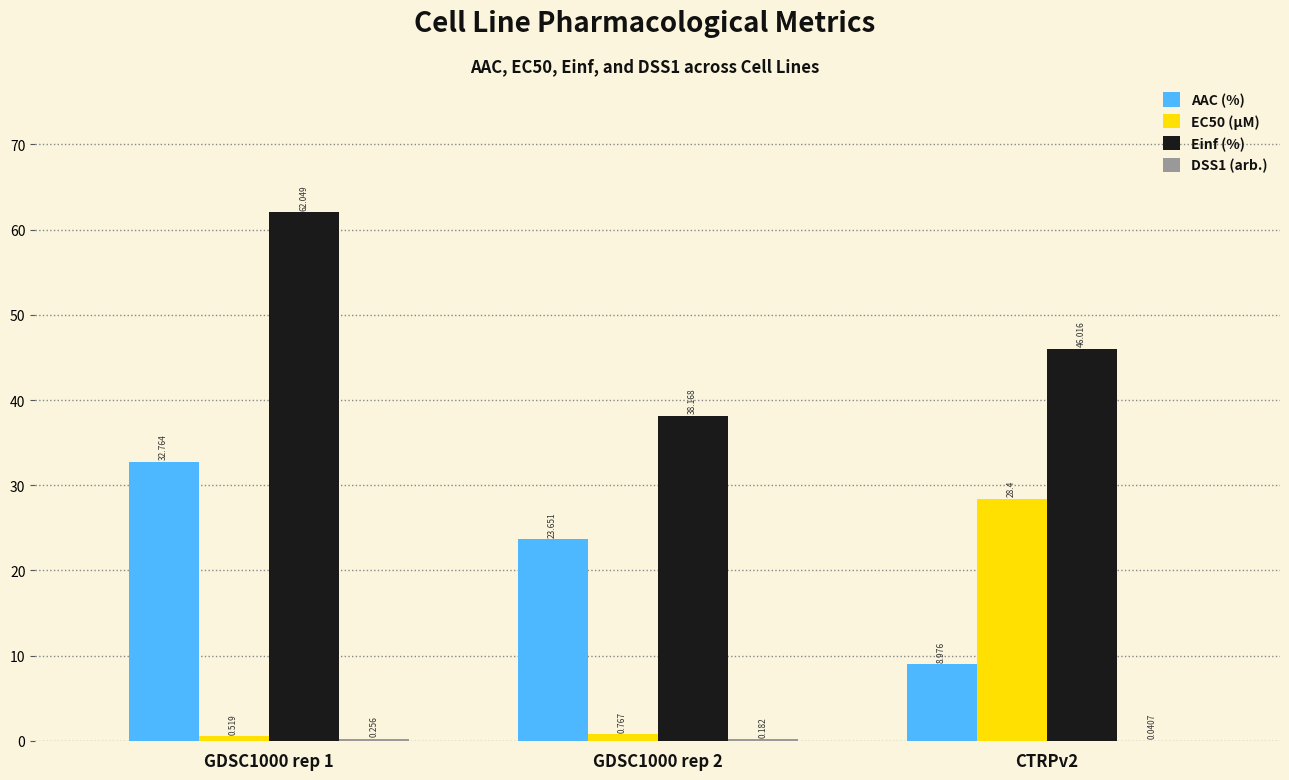

The value of AAC (%) at CTRPv2 is 9.0. True or false?

True